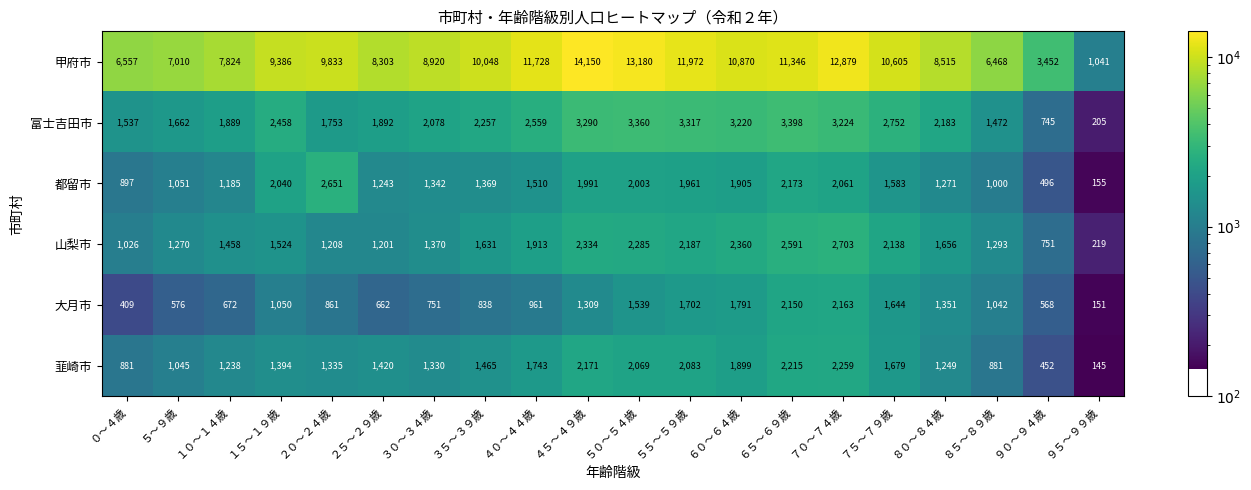

The value of 富士吉田市 at ３０～３４歳 is 1261. True or false?

False